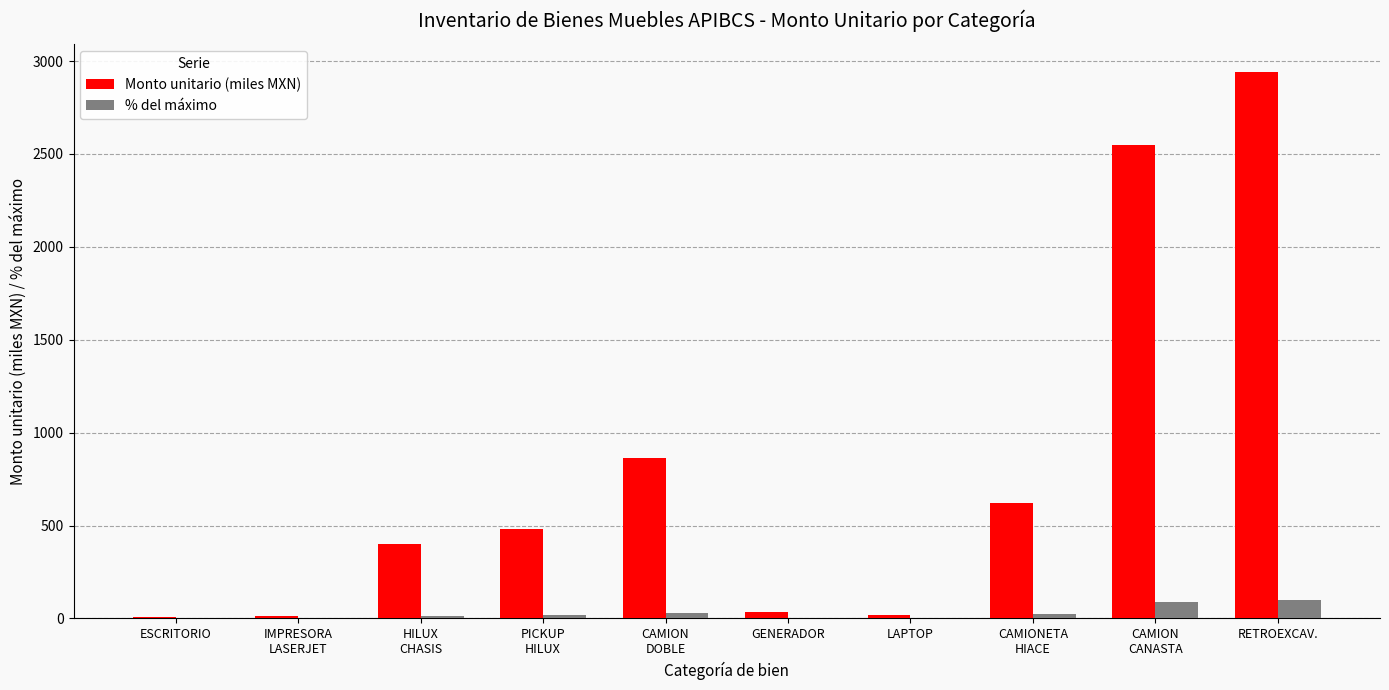

The Monto unitario (miles MXN) series shows 18.4 at LAPTOP. True or false?

True